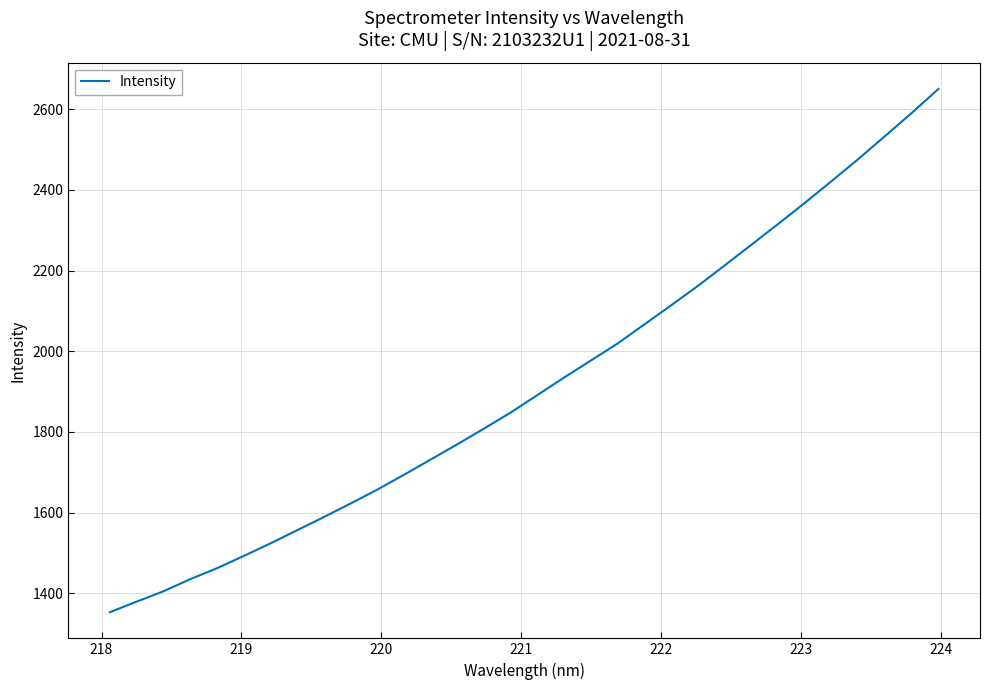

What is the difference between the maximum and minimum values?

1297.5